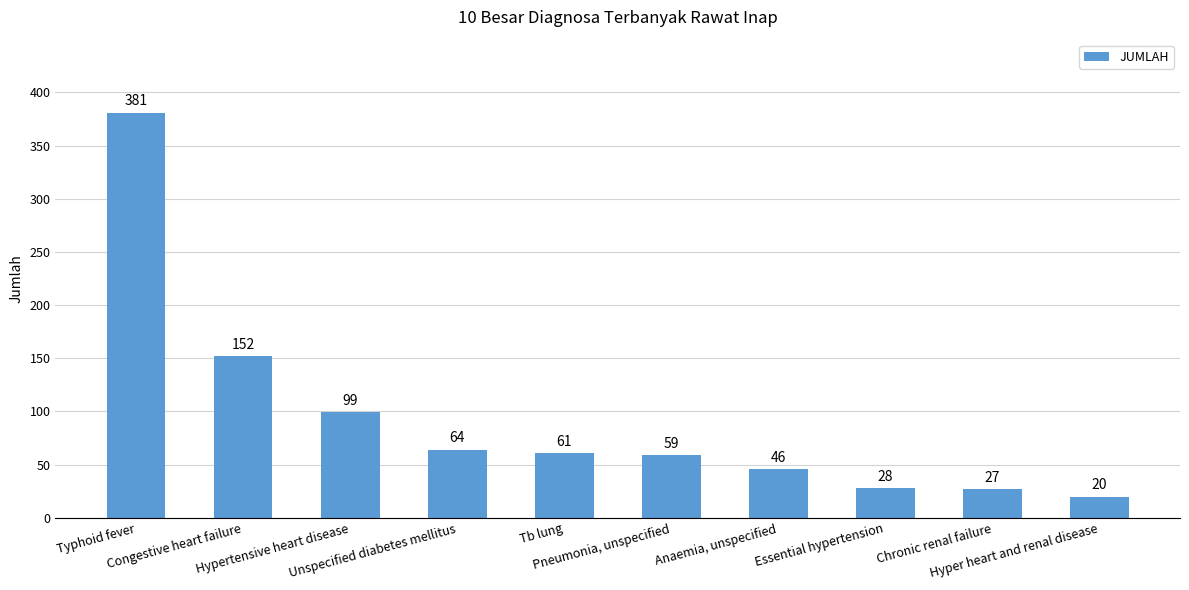

What is the value of the 4th bar from the left?

64